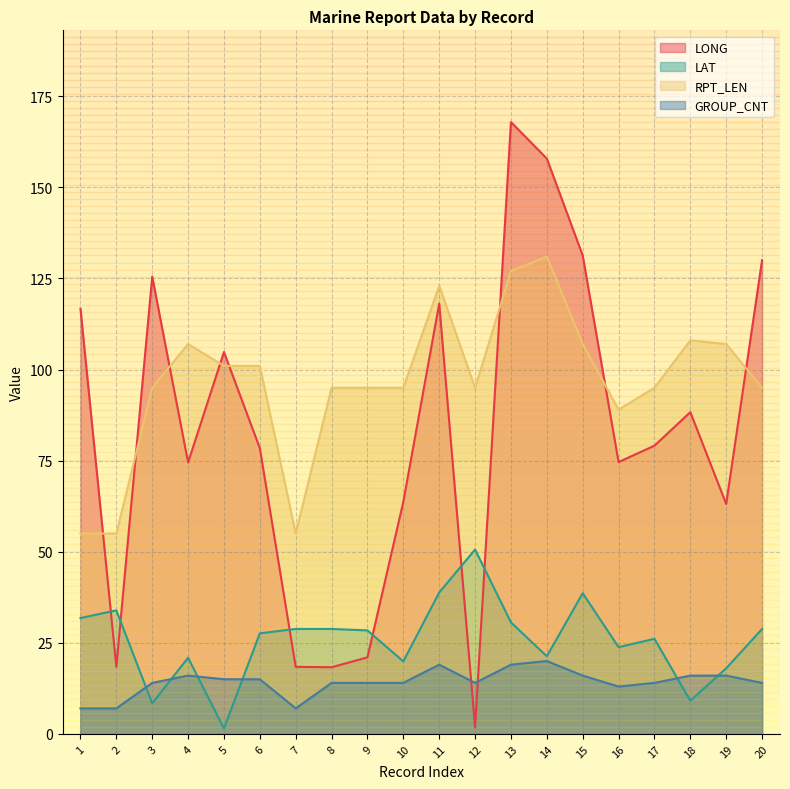

Which label corresponds to the largest value in the chart?

13